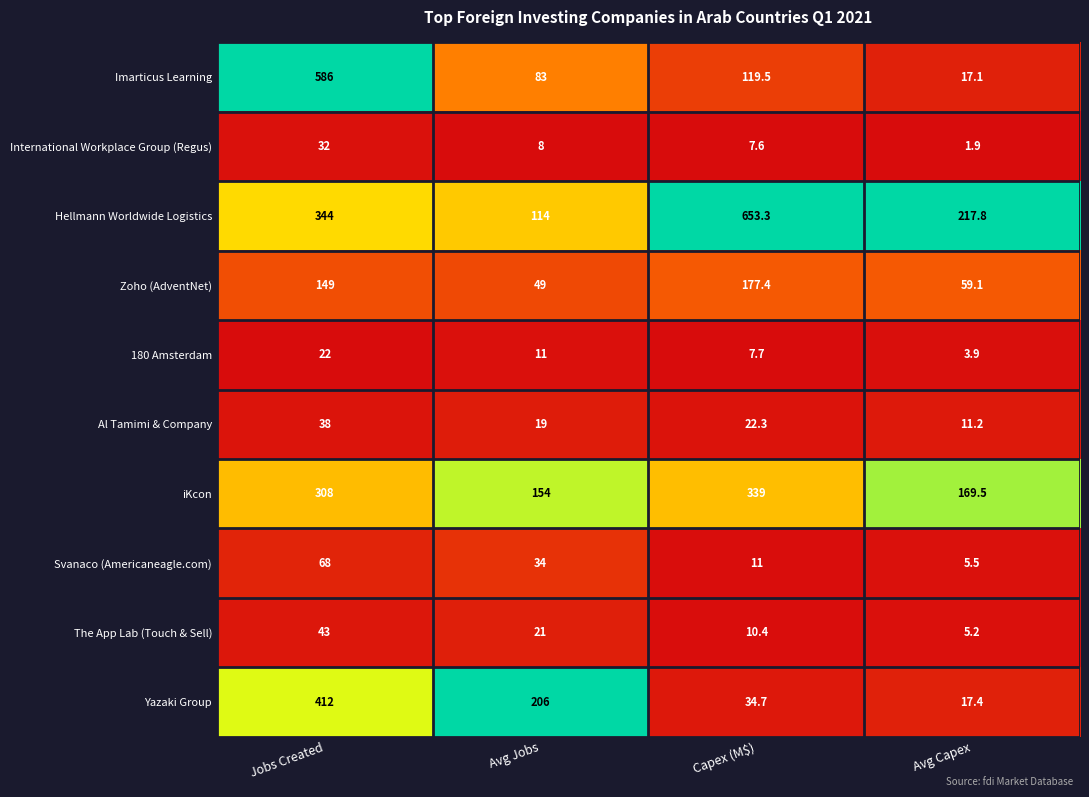

Where does the Imarticus Learning series first go above 119?

Jobs Created